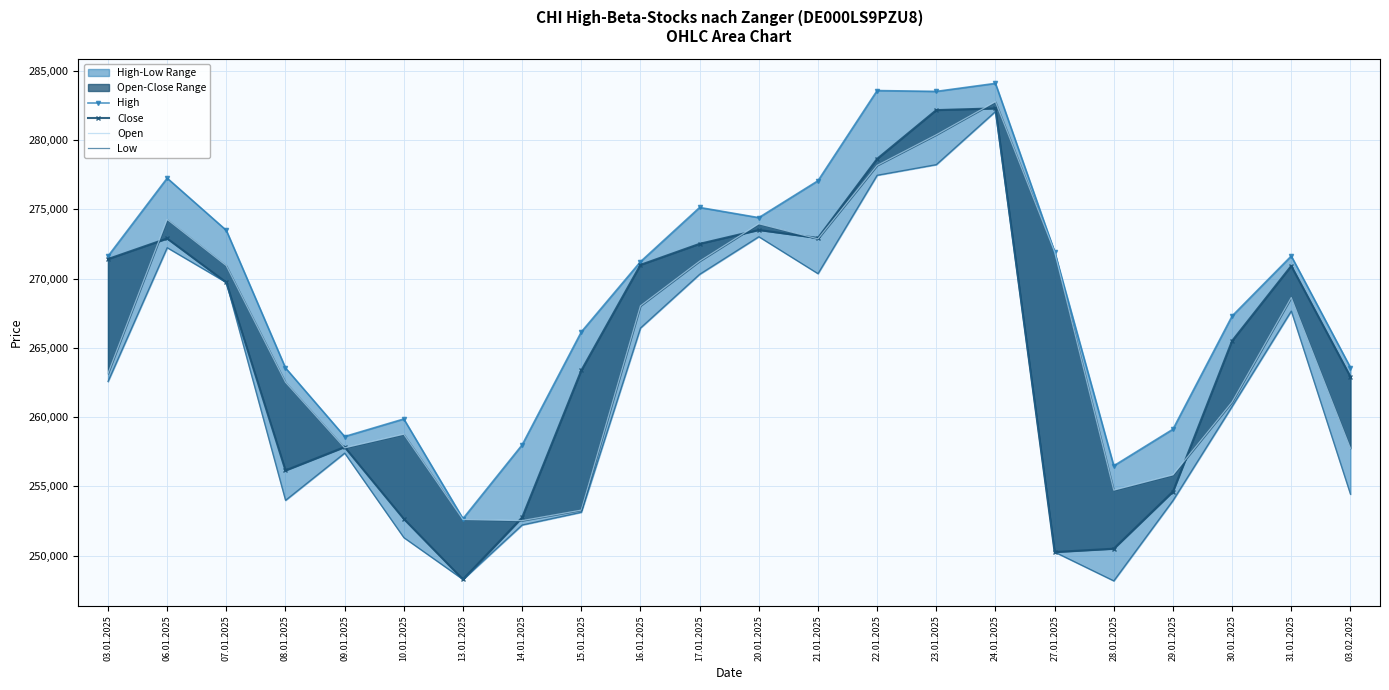

The value of High at 06.01.2025 is 277249. True or false?

True